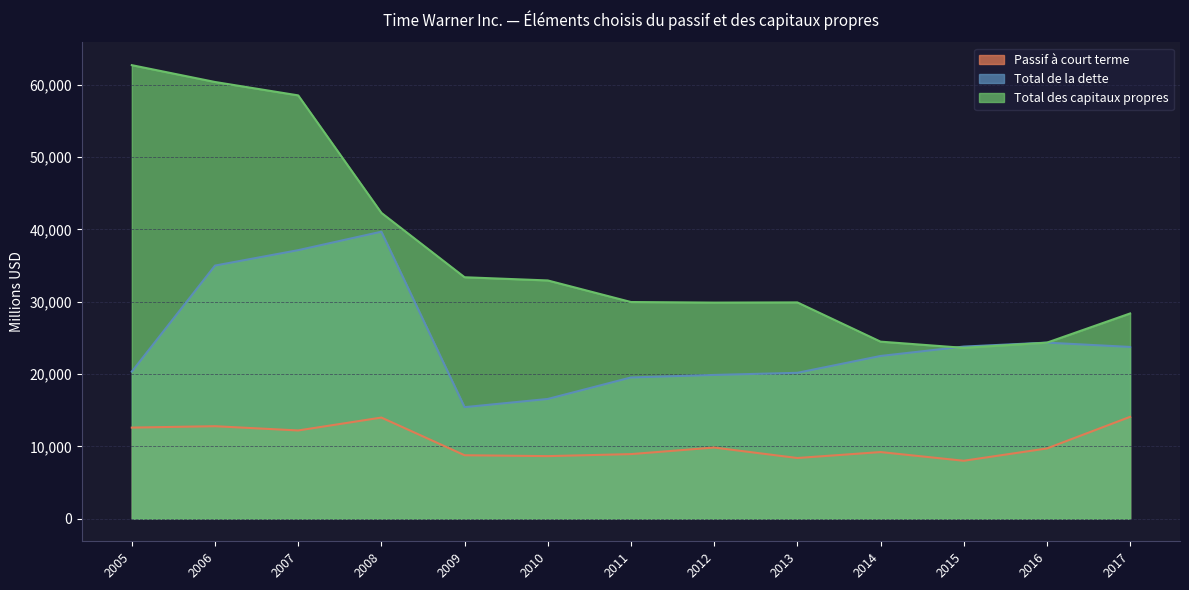

What is the value of the Passif à court terme point at the 13th from the left?

14077